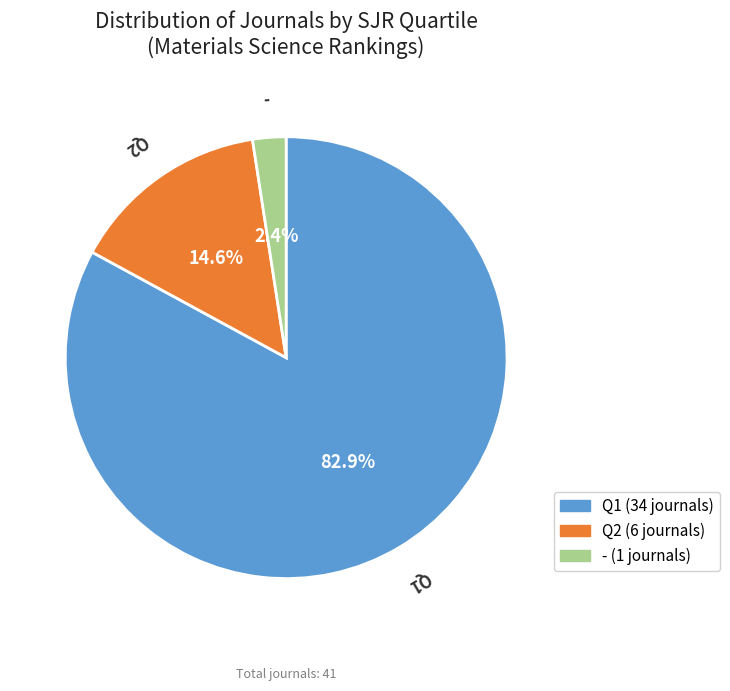

Is there a majority slice in this chart?

Yes